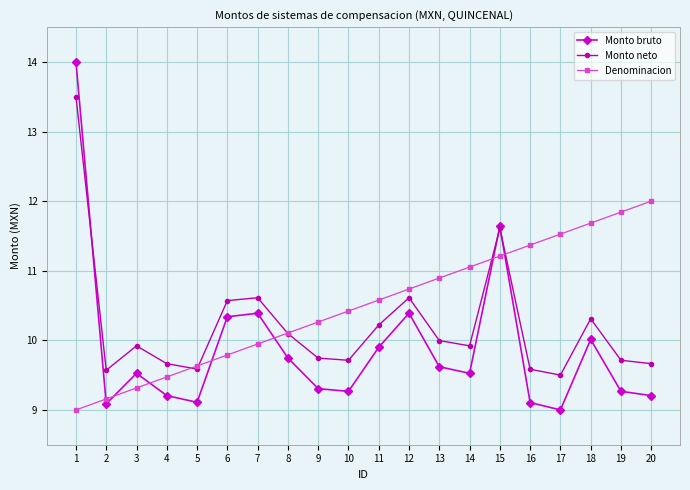

True or false: Monto neto has a value of 9.5 at 17.

True